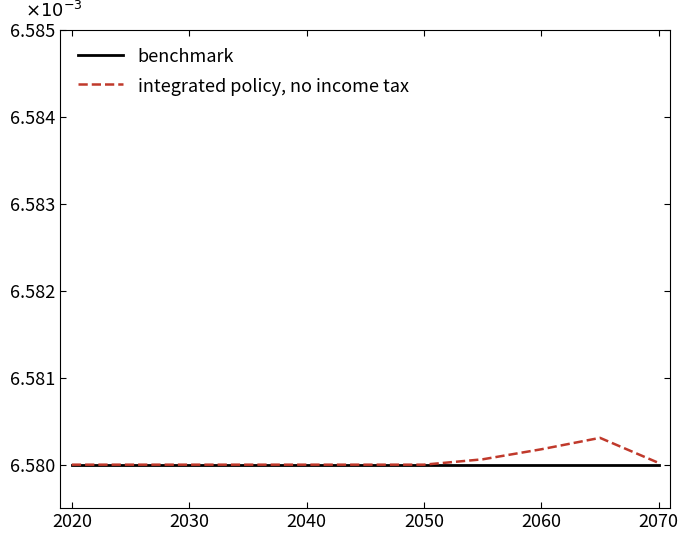

True or false: integrated policy, no income tax and benchmark intersect in this chart.

False